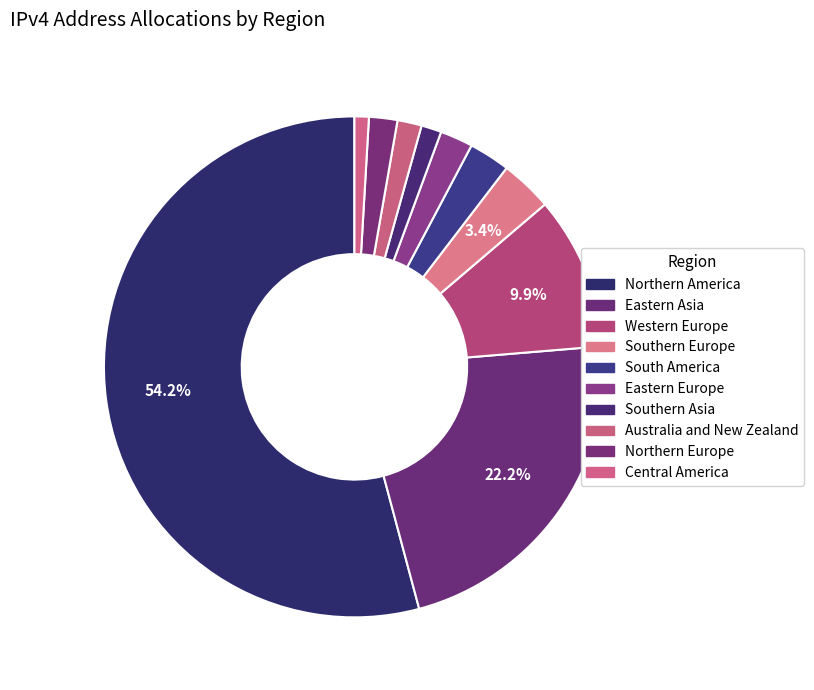

Is it true that Northern America is 43% of the pie?

False